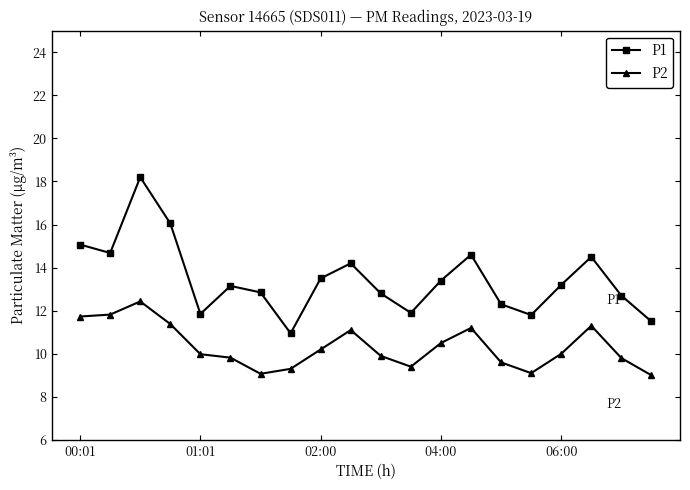

At how many categories does at least one series exceed 17?

1